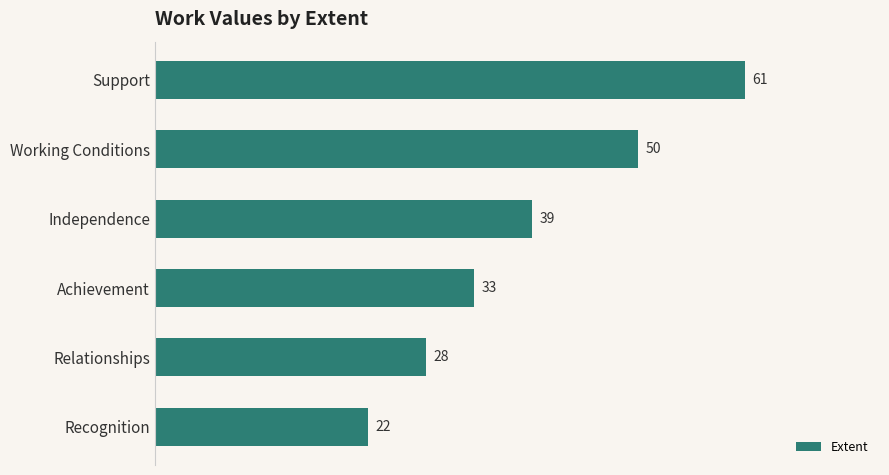

Is it true that the value at Relationships is 28?

True